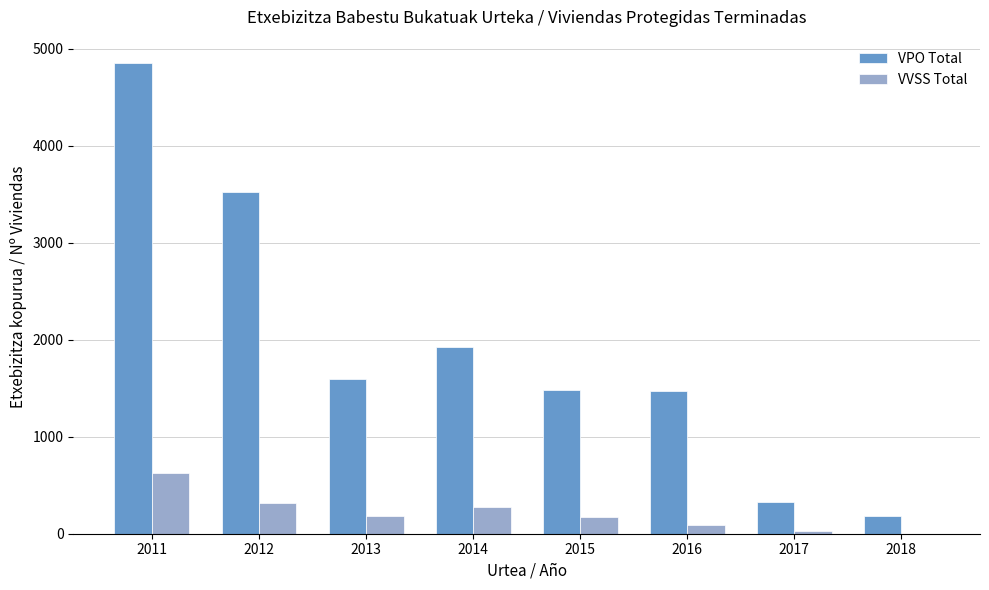

Which category has the highest value in the VPO Total series?

2011